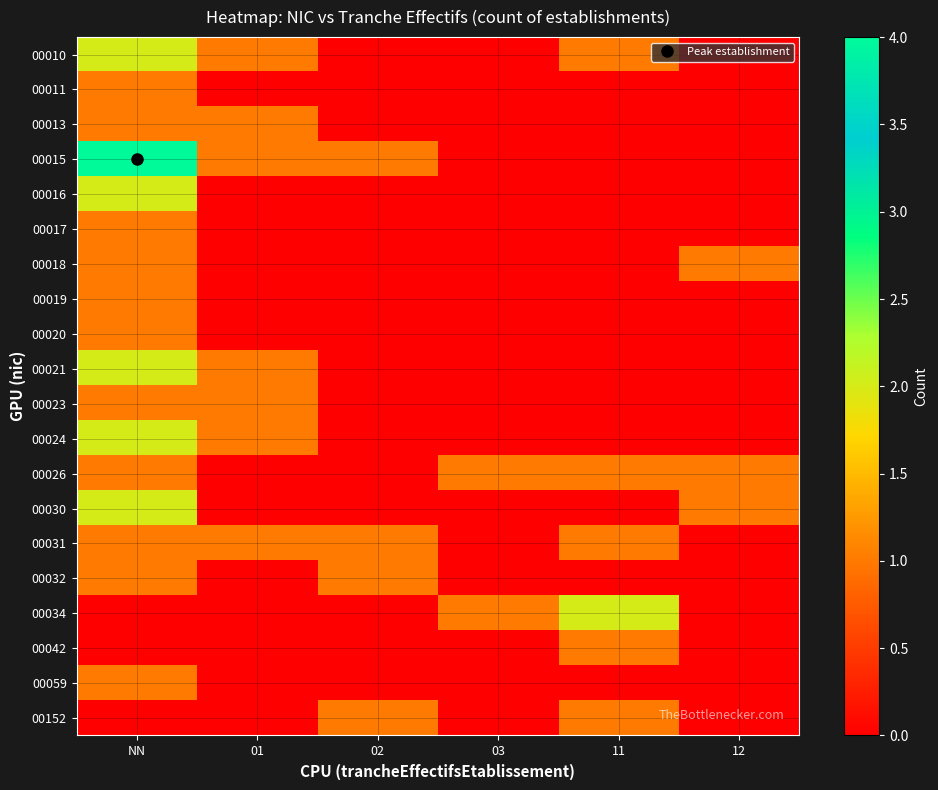

Reading left to right, transcribe all the data shown in this chart.

00010: NN=2	01=1	02=0	03=0	11=1	12=0
00011: NN=1	01=0	02=0	03=0	11=0	12=0
00013: NN=1	01=1	02=0	03=0	11=0	12=0
00015: NN=4	01=1	02=1	03=0	11=0	12=0
00016: NN=2	01=0	02=0	03=0	11=0	12=0
00017: NN=1	01=0	02=0	03=0	11=0	12=0
00018: NN=1	01=0	02=0	03=0	11=0	12=1
00019: NN=1	01=0	02=0	03=0	11=0	12=0
00020: NN=1	01=0	02=0	03=0	11=0	12=0
00021: NN=2	01=1	02=0	03=0	11=0	12=0
00023: NN=1	01=1	02=0	03=0	11=0	12=0
00024: NN=2	01=1	02=0	03=0	11=0	12=0
00026: NN=1	01=0	02=0	03=1	11=1	12=1
00030: NN=2	01=0	02=0	03=0	11=0	12=1
00031: NN=1	01=1	02=1	03=0	11=1	12=0
00032: NN=1	01=0	02=1	03=0	11=0	12=0
00034: NN=0	01=0	02=0	03=1	11=2	12=0
00042: NN=0	01=0	02=0	03=0	11=1	12=0
00059: NN=1	01=0	02=0	03=0	11=0	12=0
00152: NN=0	01=0	02=1	03=0	11=1	12=0